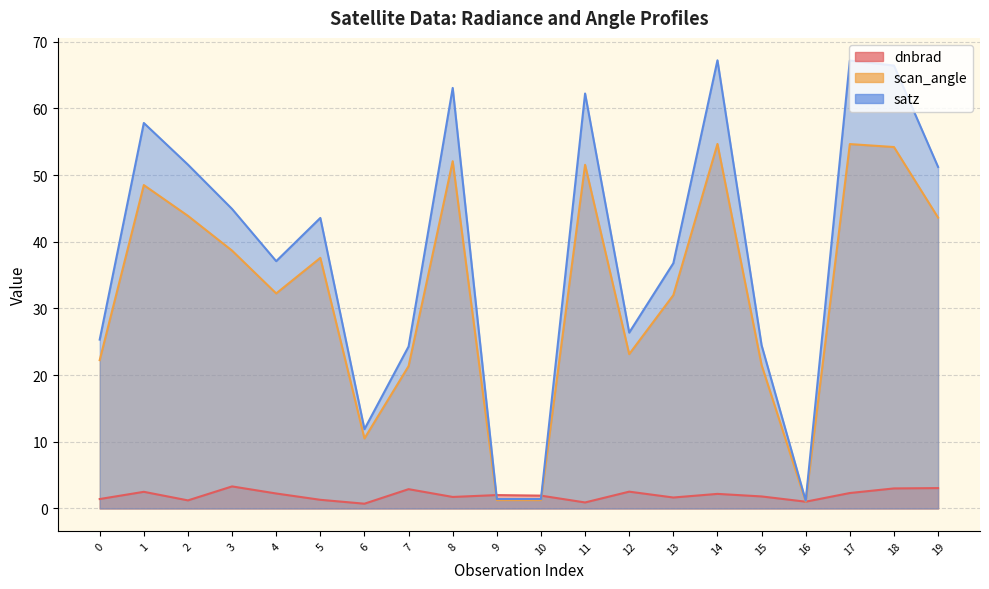

At which label is satz closest to 34?

13